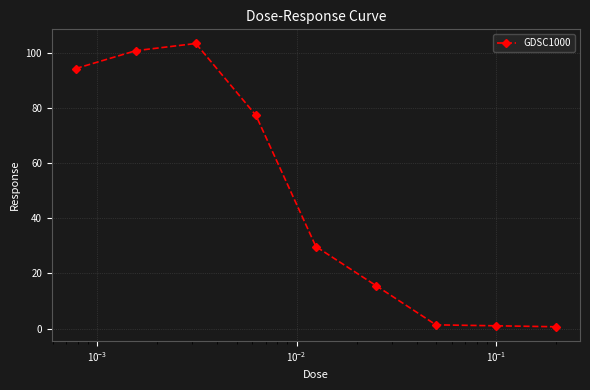

What is the difference between the second highest and minimum values?

100.0